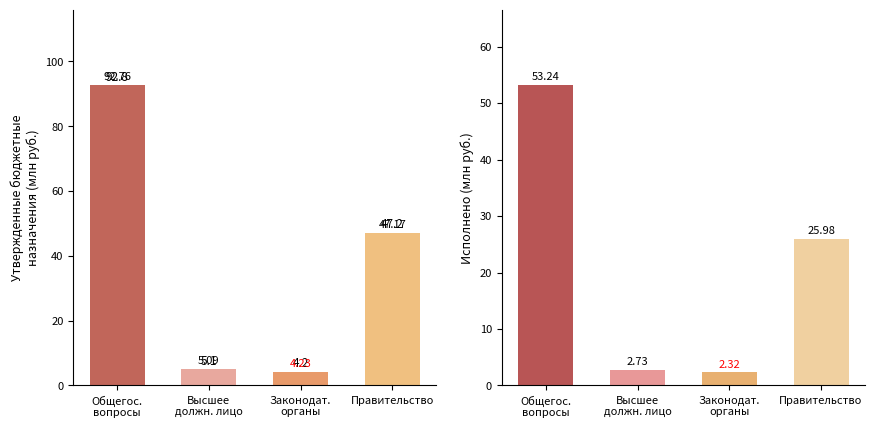

Is the value of Исполнено (млн руб.) at Правительство greater than the value of Утверждено (млн руб.) at Правительство?

No